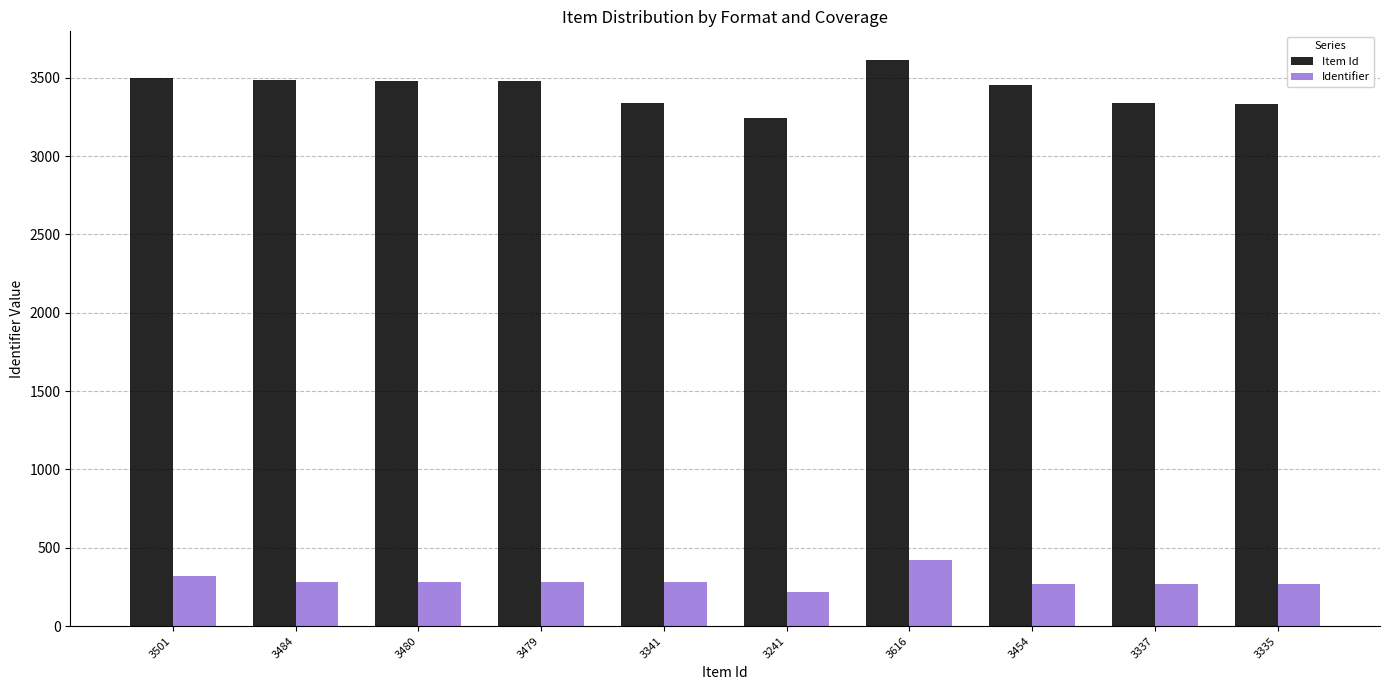

The value of Identifier at 3454 is 271. True or false?

True